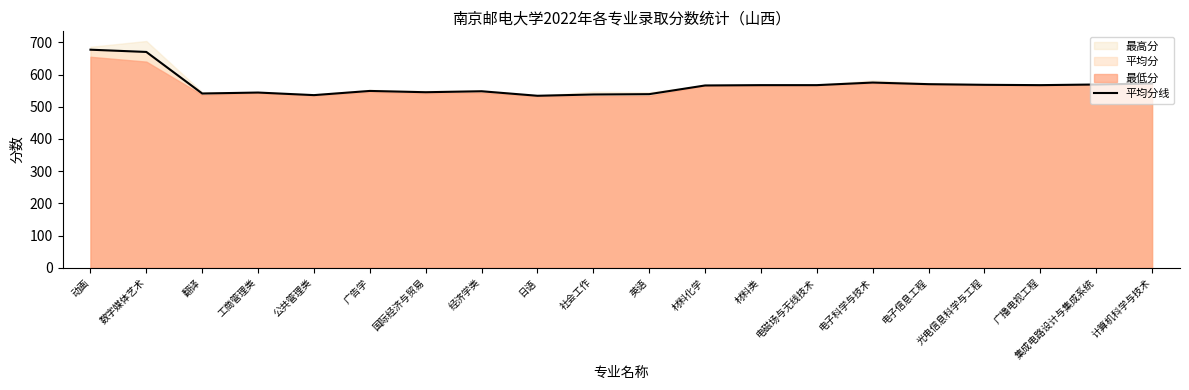

What is the sum of all values?

11342